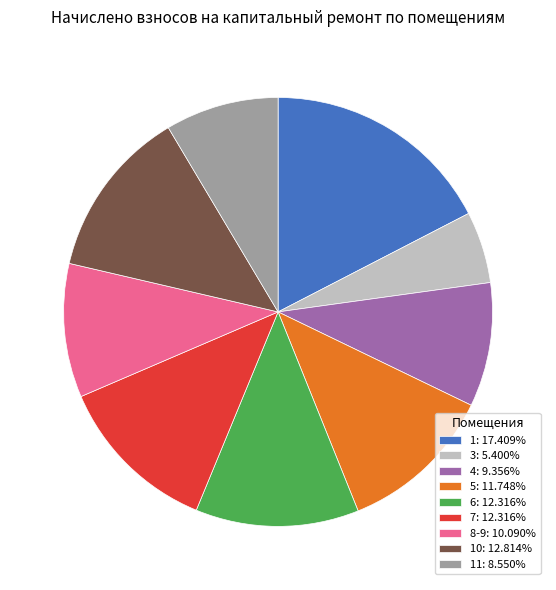

Do 10: 12.814% and 8-9: 10.090% together represent more than half of the pie?

No